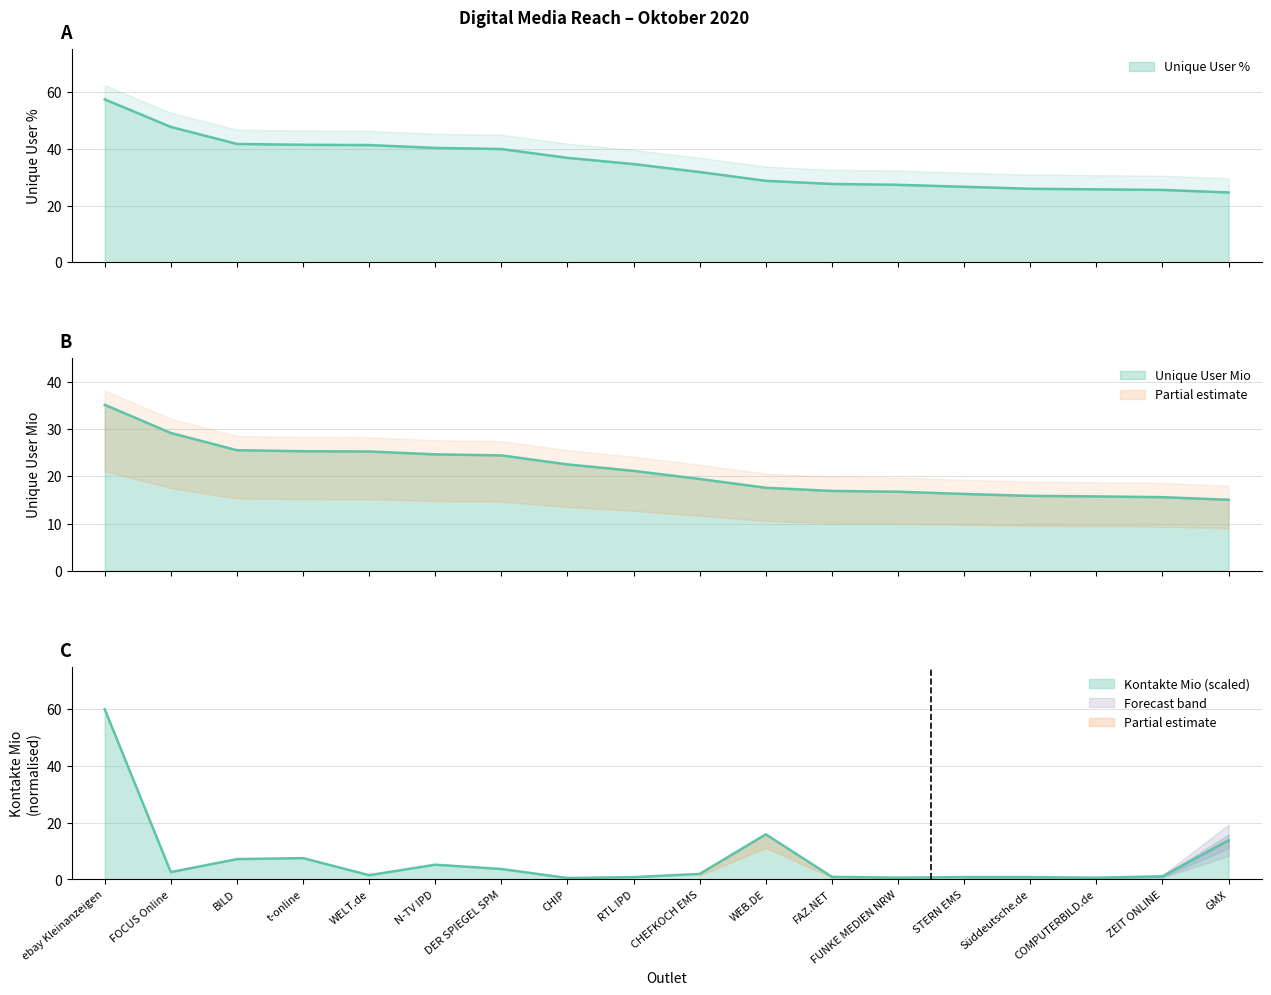

Which series has the widest spread of values?

Kontakte Mio